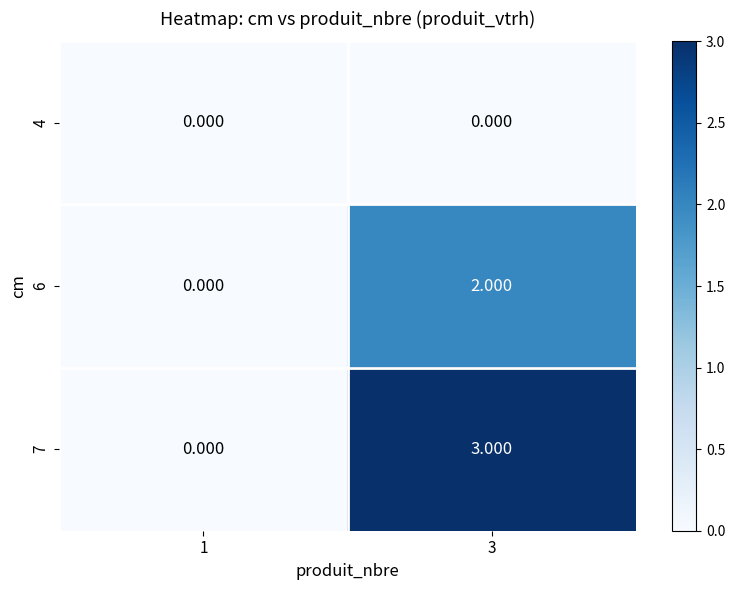

Between 1 and 3, which is larger?

1